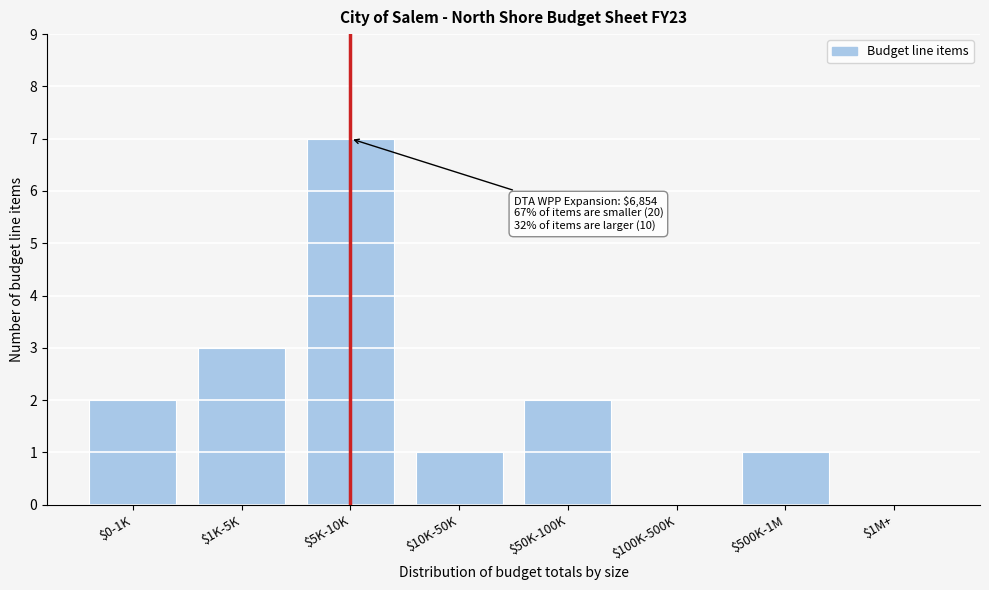

Is it true that the value at $1M+ is 0?

True